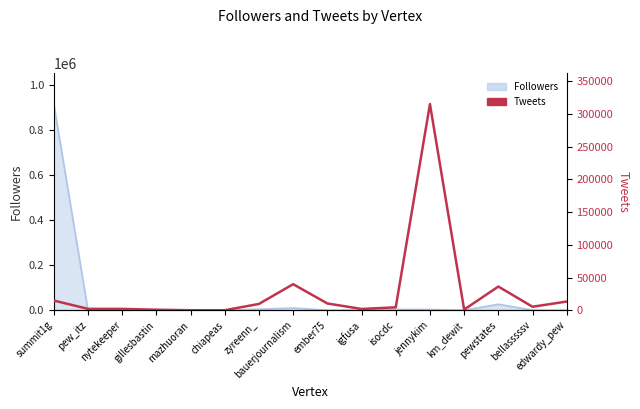

What is the minimum value shown in the chart?

54